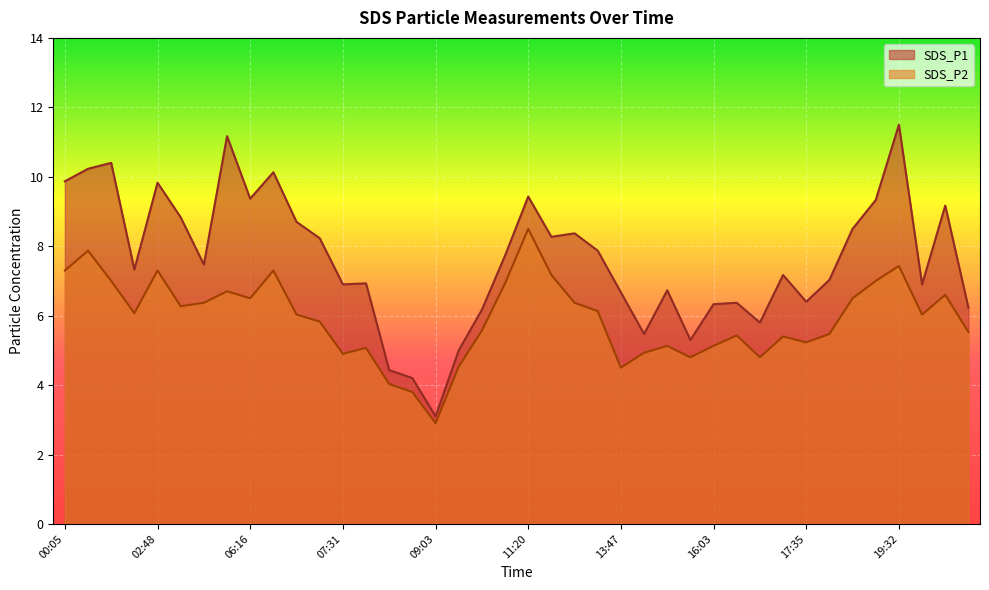

What is the label of the 37th point from the right?

02:07